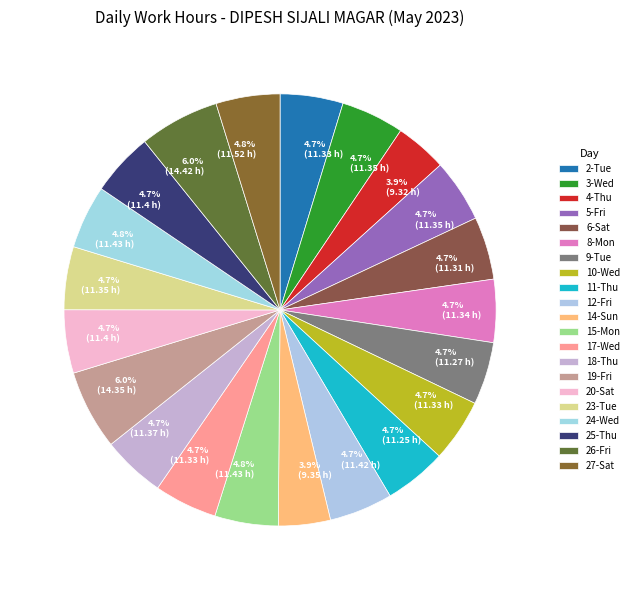

How many slices are in this pie chart?

21